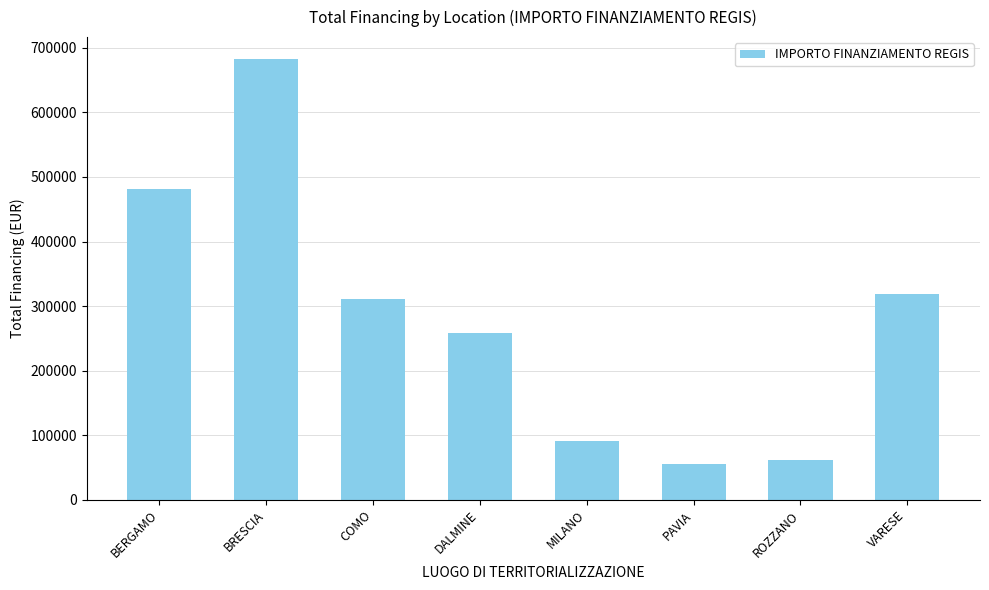

List the labels in order of value, smallest first.

PAVIA, ROZZANO, MILANO, DALMINE, COMO, VARESE, BERGAMO, BRESCIA